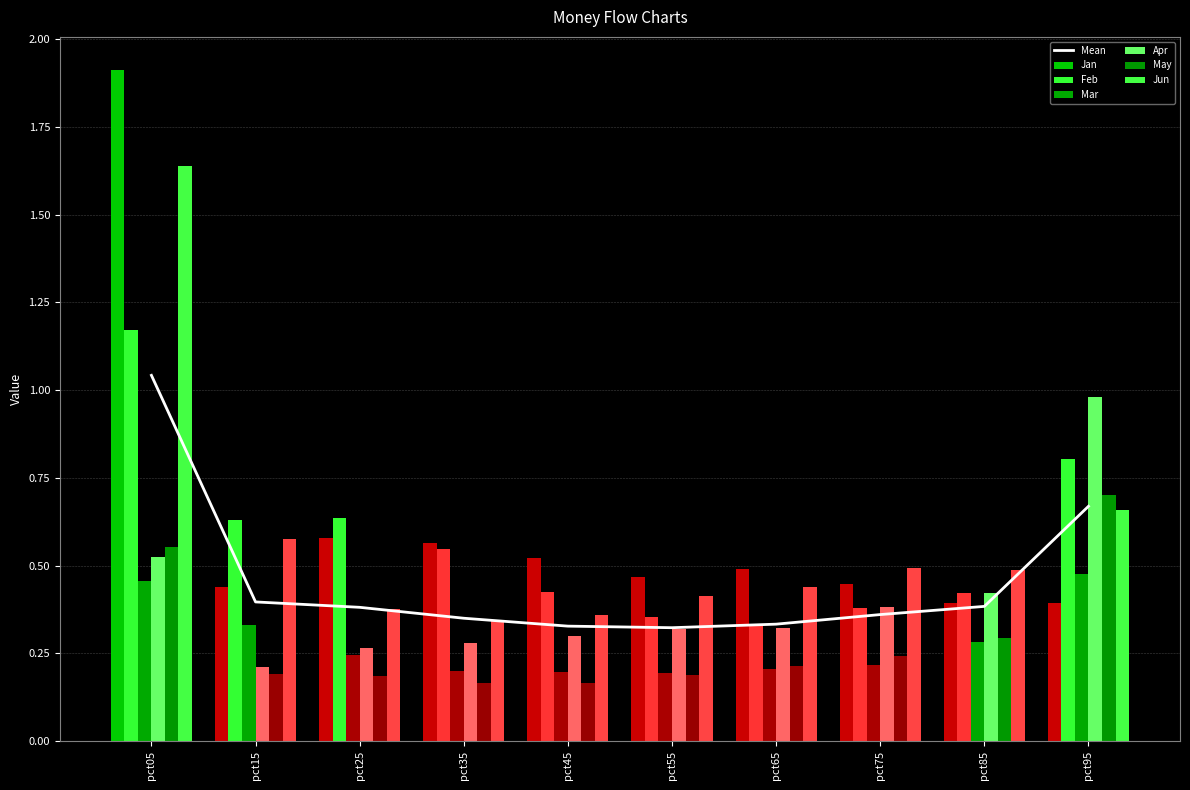

What is the difference between the highest and lowest values at pct35?

0.4